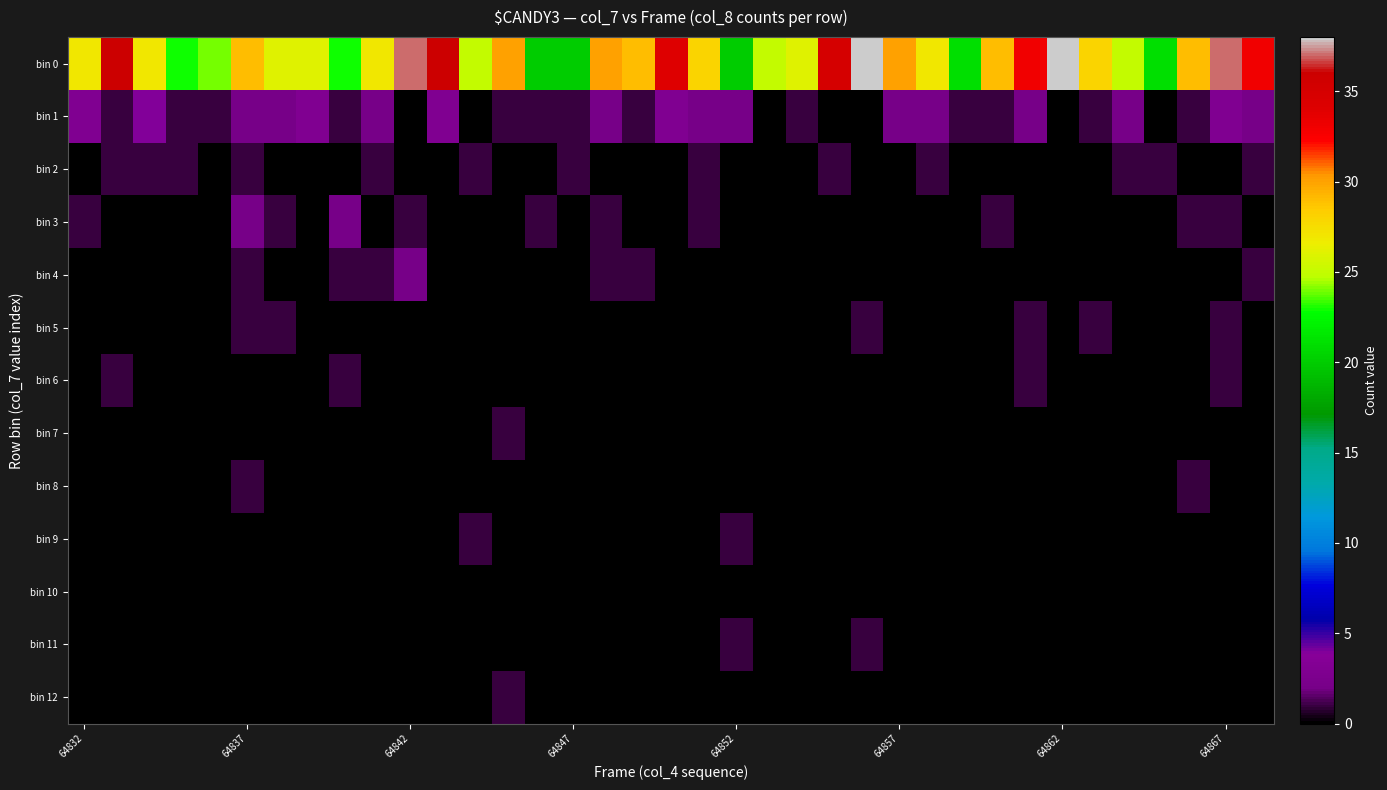

Count the number of categories in the chart.

37